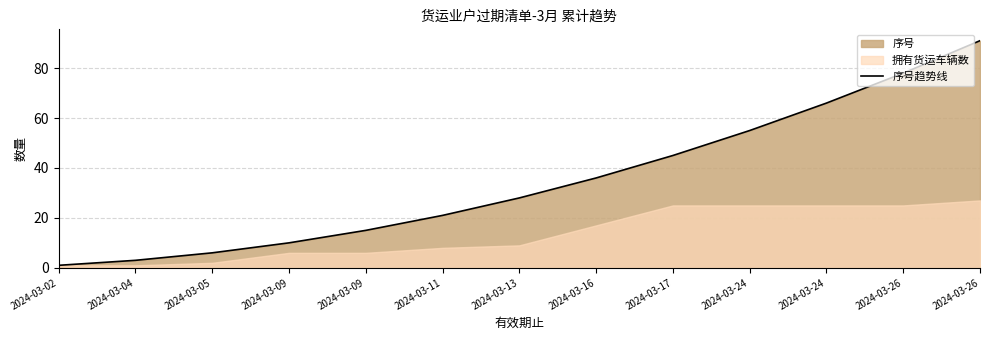

What is the change in value from 2024-03-04 to 2024-03-17?

+42